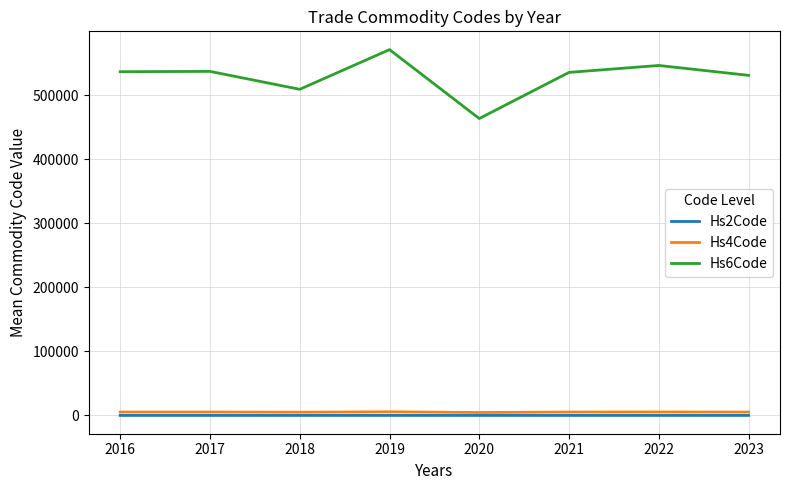

True or false: Hs6Code and Hs4Code intersect in this chart.

False